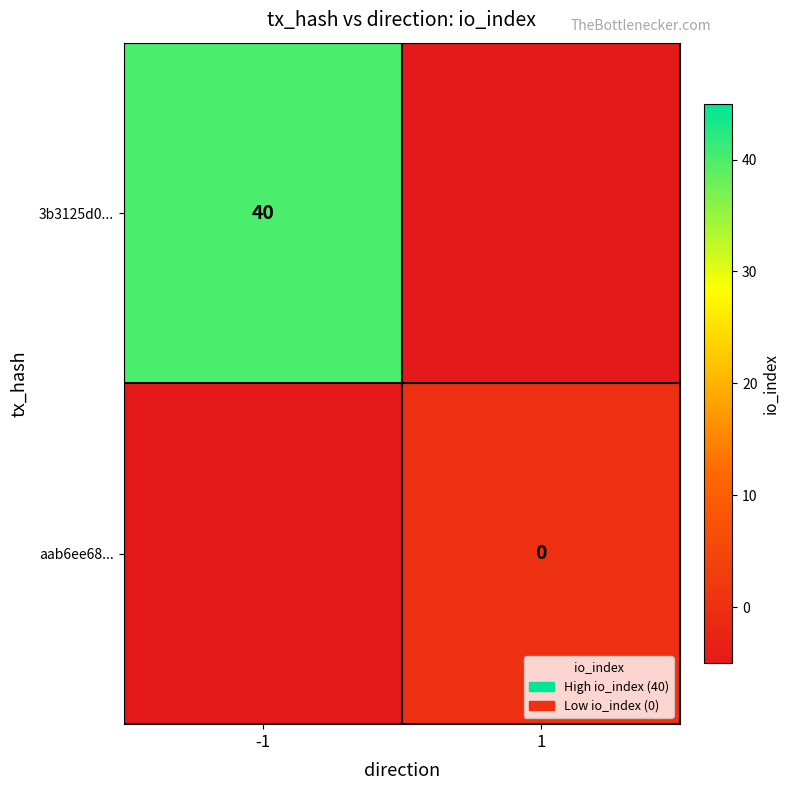

The 3b3125d0... series shows 40 at -1. True or false?

True